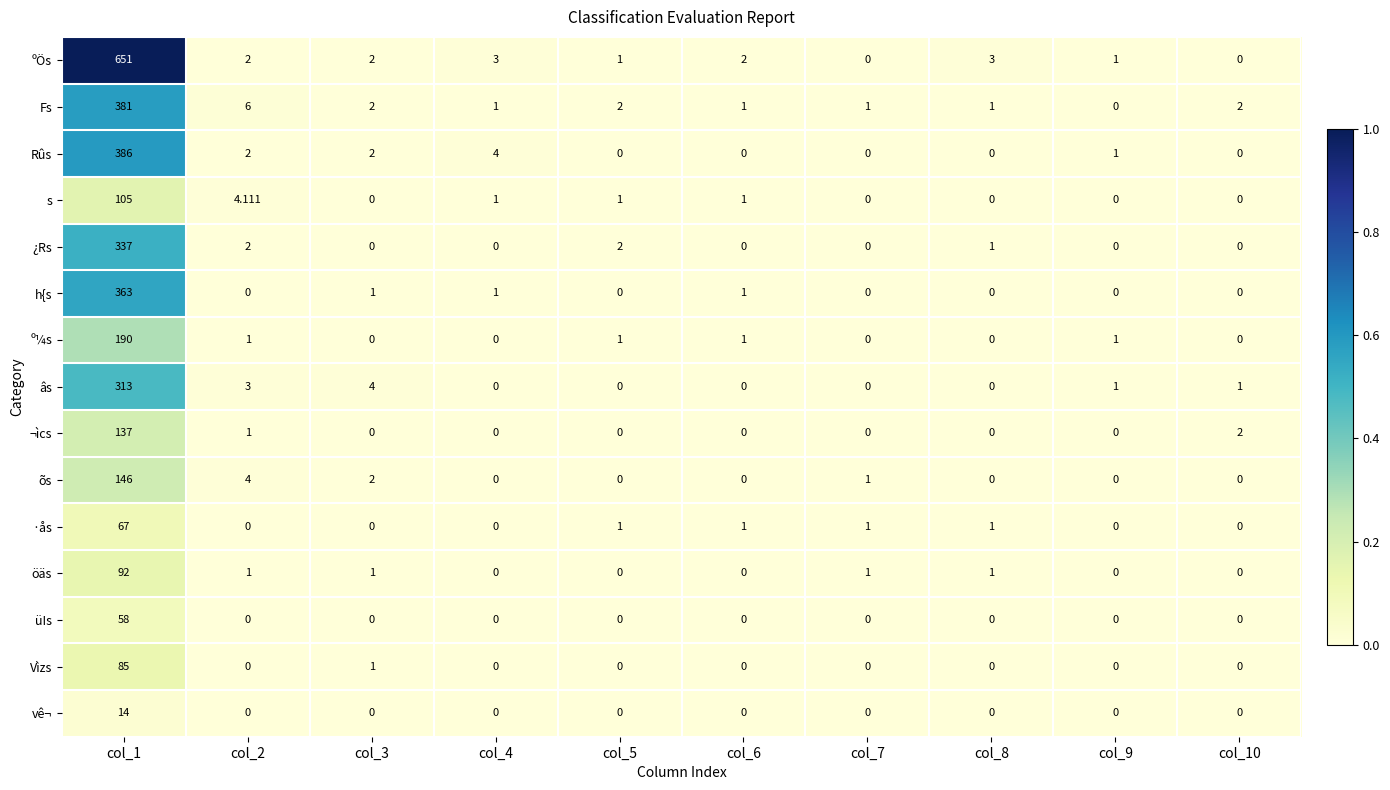

Rank the series by their maximum value, from lowest to highest.

vê¬, üIs, ·ås, Vìzs, öäs, s, ¬ìcs, õs, º¼s, âs, ¿Rs, h{s, Fs, Rûs, ºÖs